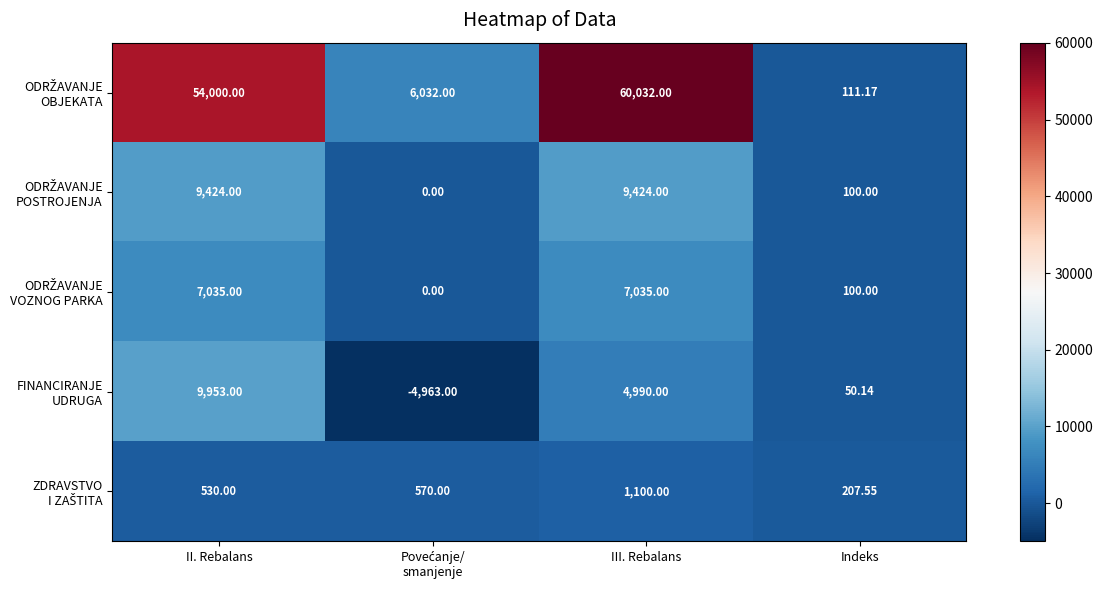

What is the spread (max minus min) of values at III. Rebalans?

58932.0